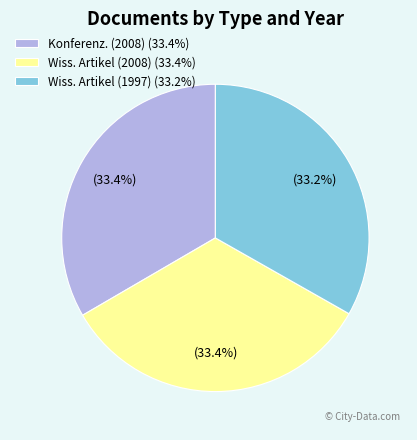

How many segments does this pie chart have?

3